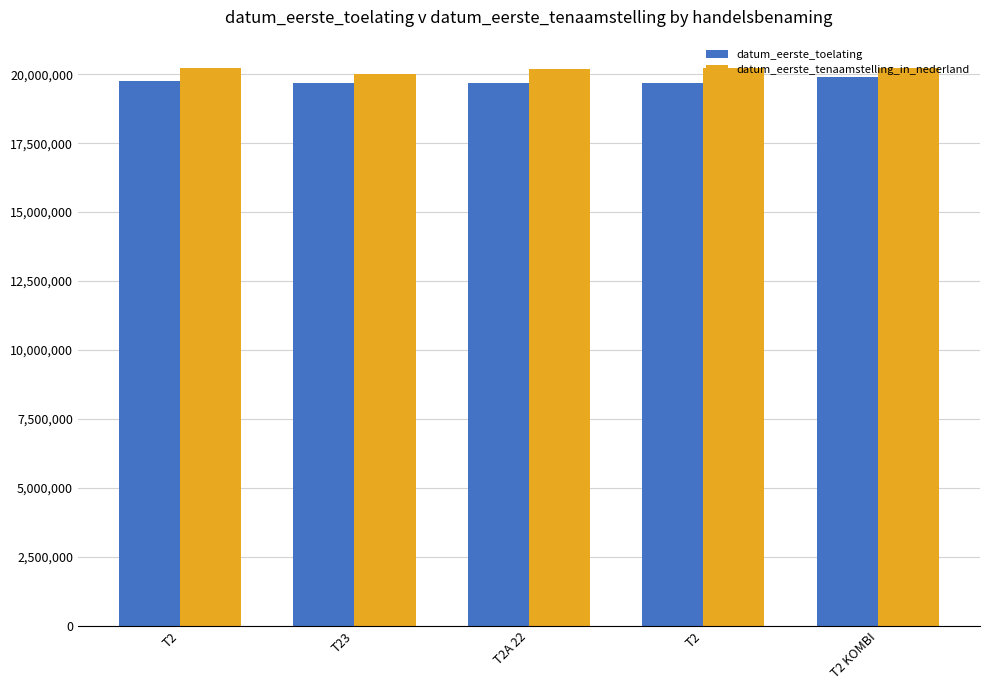

What are all the series names shown in the legend?

datum_eerste_toelating, datum_eerste_tenaamstelling_in_nederland